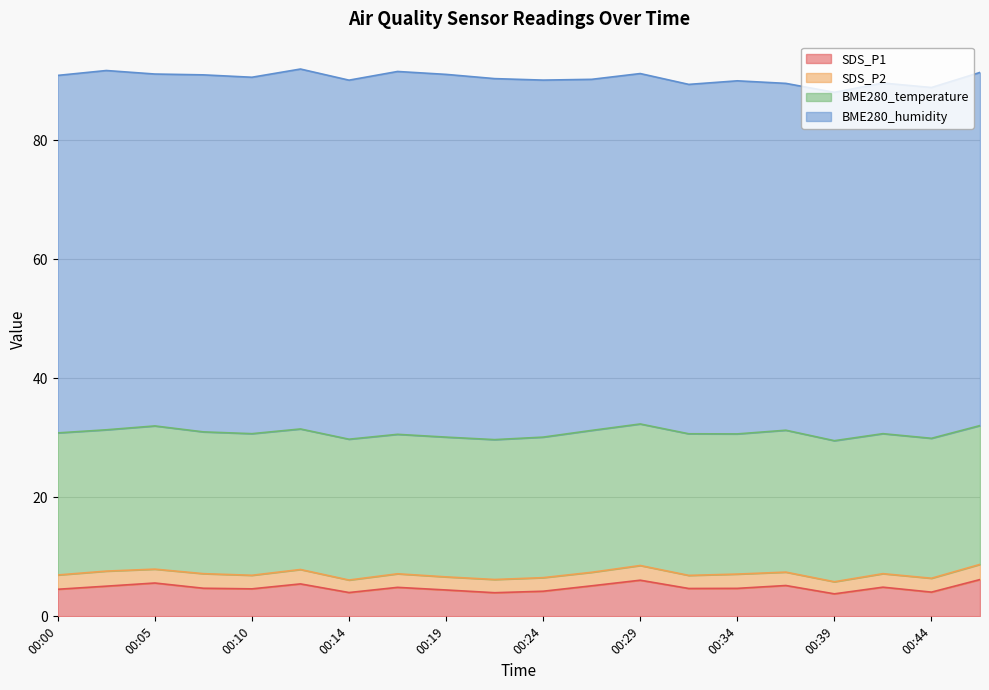

Reading left to right, list all the values displayed in this chart.

SDS_P1: 4.5	5.1	5.6	4.7	4.6	5.5	4.0	4.9	4.4	4.0	4.2	5.1	6.1	4.7	4.7	5.2	3.8	4.9	4.1	6.2
SDS_P2: 2.4	2.5	2.3	2.5	2.3	2.4	2.1	2.3	2.2	2.2	2.3	2.3	2.5	2.2	2.4	2.2	2.0	2.3	2.3	2.5
BME280_temperature: 23.9	23.7	24.1	23.8	23.8	23.6	23.7	23.4	23.5	23.5	23.6	23.8	23.8	23.8	23.6	23.8	23.7	23.5	23.5	23.3
BME280_humidity: 60.1	60.4	59.1	60.0	59.9	60.5	60.3	61.0	60.9	60.6	60.0	59.0	58.9	58.7	59.3	58.3	58.5	58.9	58.9	59.3